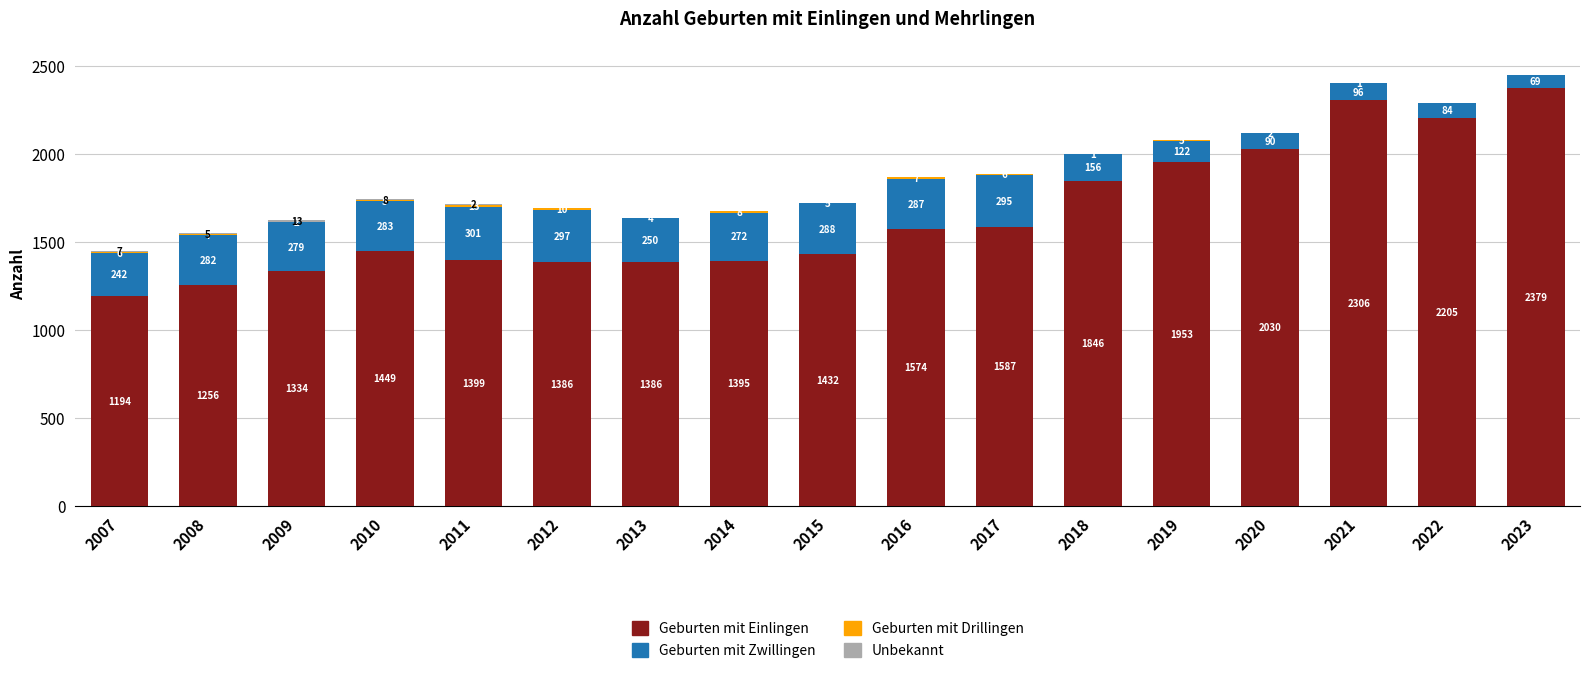

What is the highest value of the Geburten mit Einlingen series?

2379